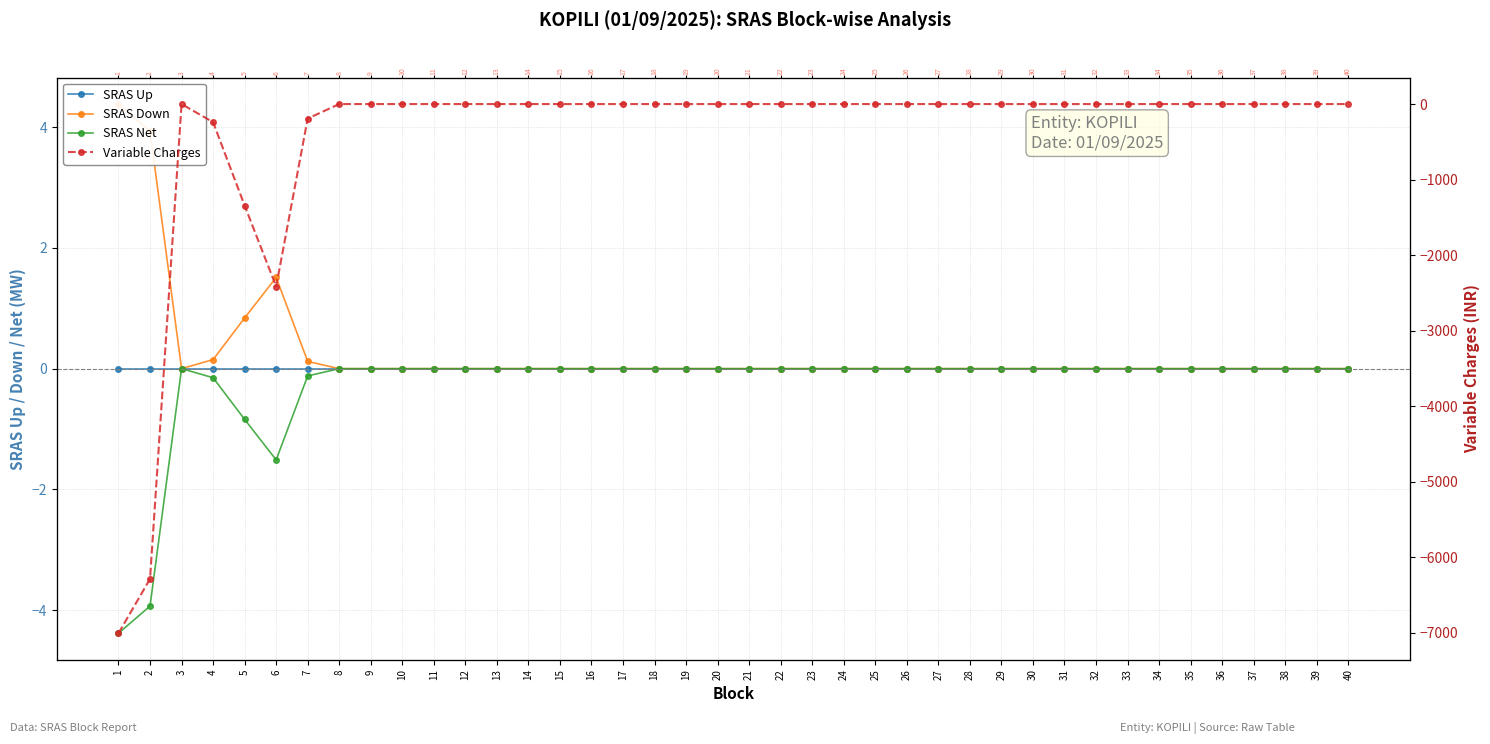

How many data points in Variable Charges are less than 0?

6